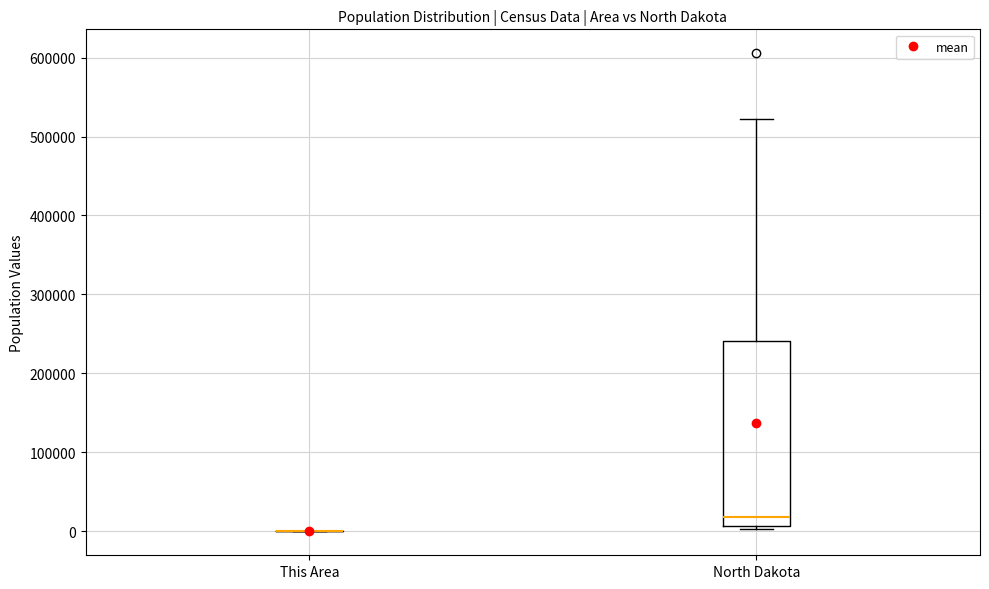

Reading left to right, transcribe this box plot: for each box, give where its median line is, the range the box spans, and where its two whiskers end, as read against the y-axis. The values are not printed on the chart, so give them approximately, as read against the axis.

This Area: box collapsed to a line at 0, whiskers 0 to 0
North Dakota: median 20000, box 10000 to 240000, whiskers 0 to 520000